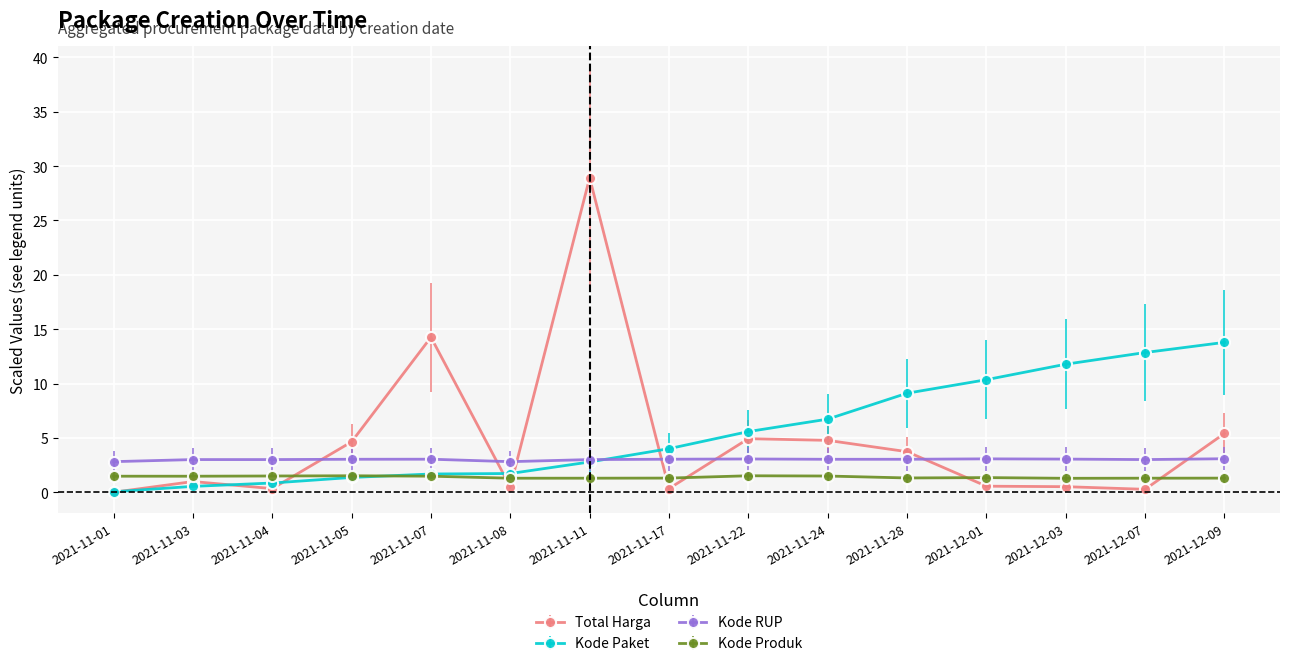

What is the minimum value for Kode Produk?

1.3